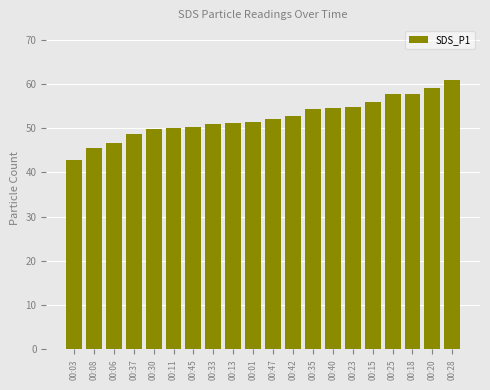

Which has a higher value, 00:42 or 00:28?

00:28